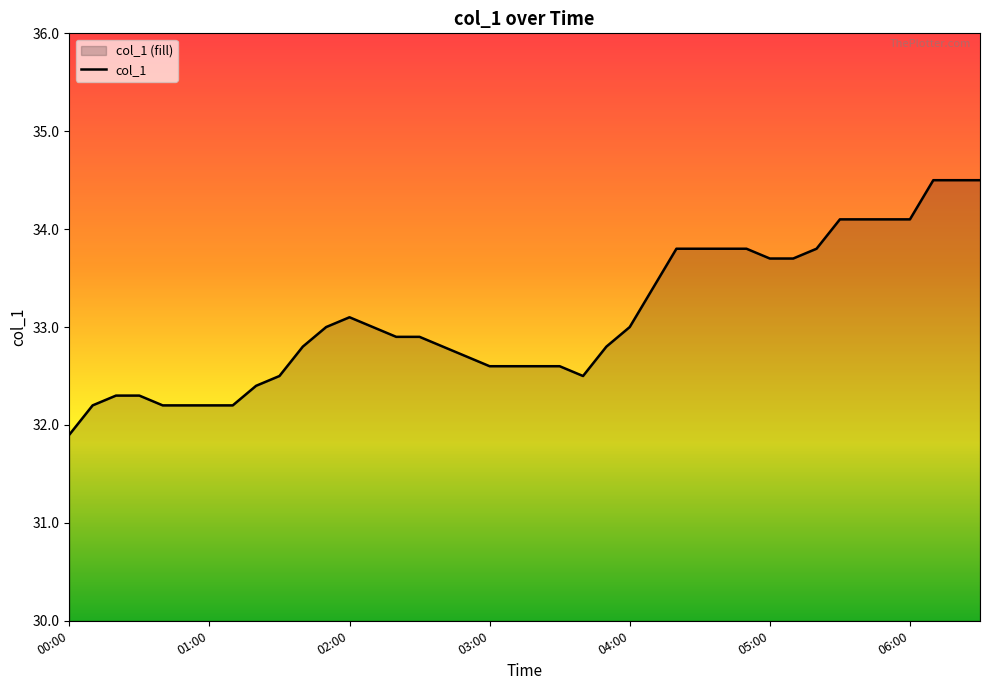

What is the difference between the maximum and minimum values?

2.6